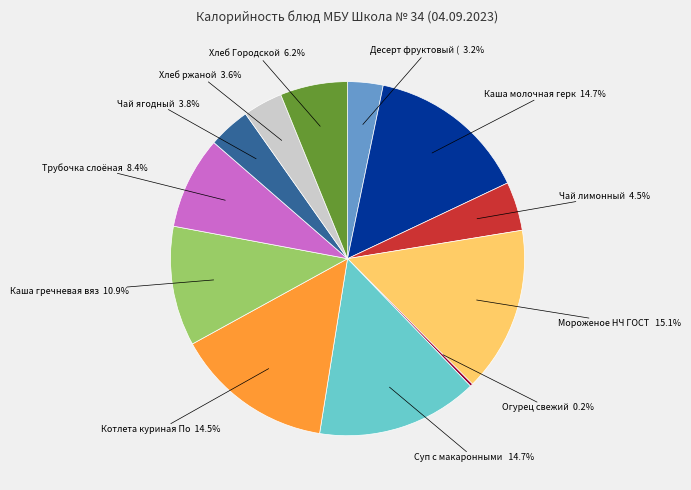

Does any single category account for the majority?

No